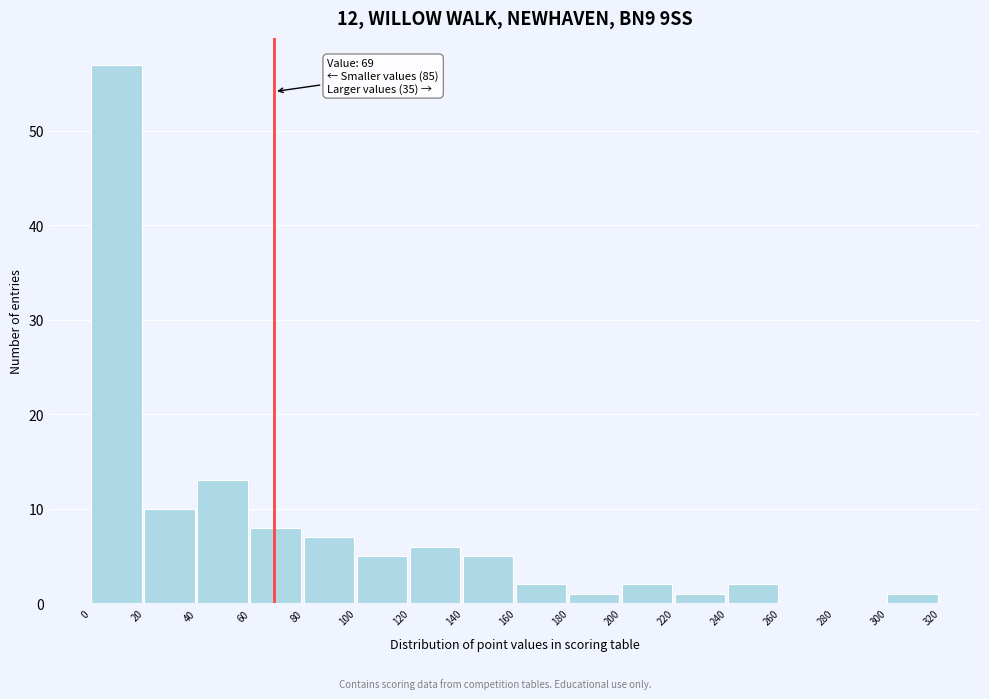

Over which range of the x-axis is the bar tallest?

0 to 20